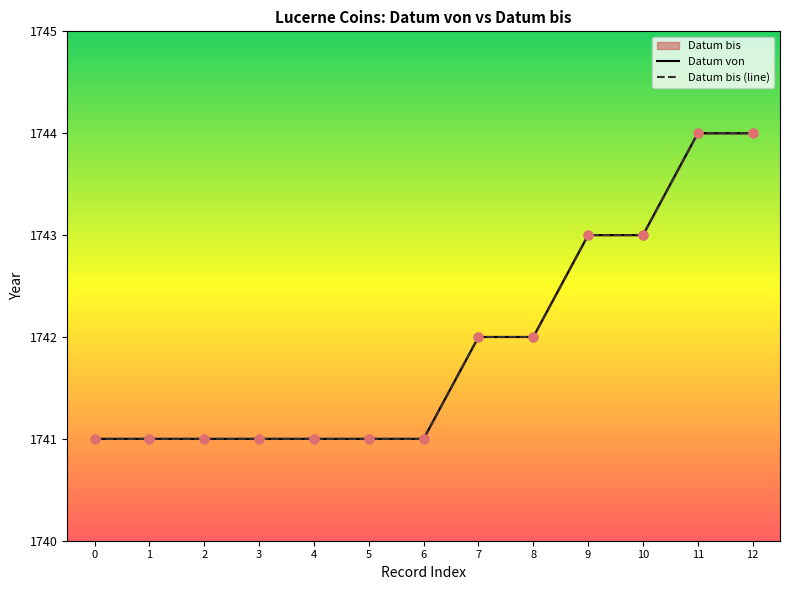

At how many categories does at least one series exceed 1743?

2